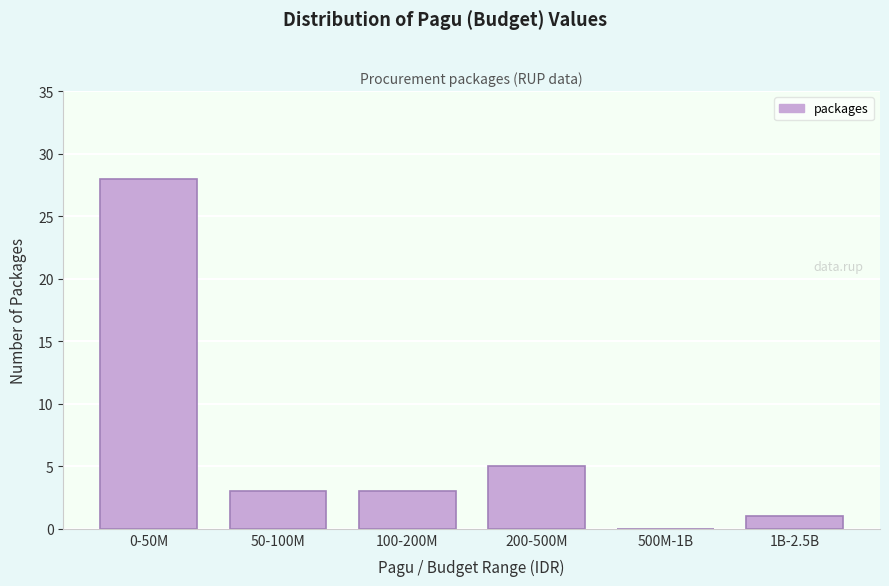

Reading right to left, what are all the values shown in this chart?

1B-2.5B=1	500M-1B=0	200-500M=5	100-200M=3	50-100M=3	0-50M=28